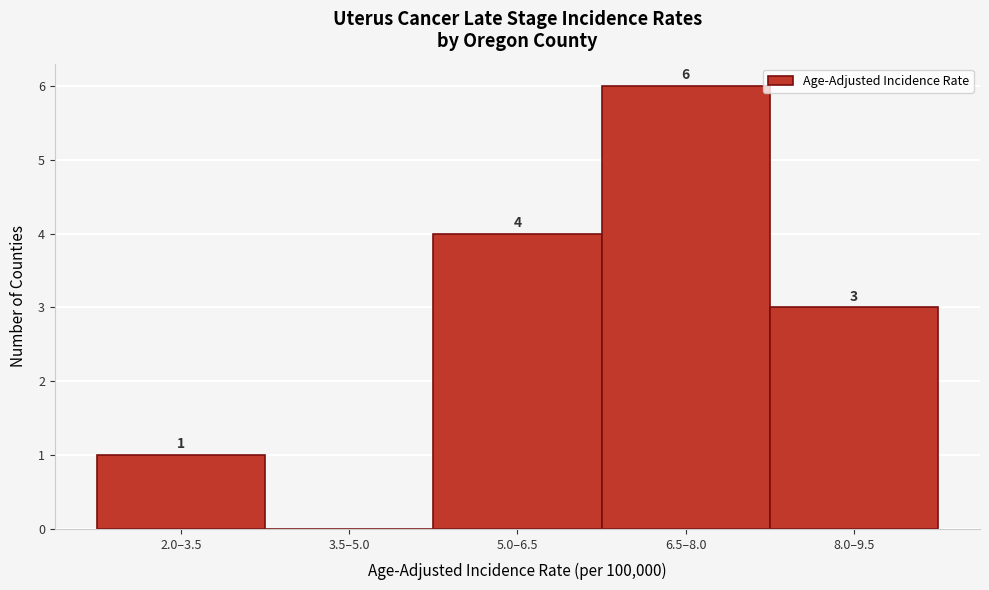

Reading left to right, what are all the values shown in this chart?

2.0–3.5=1	3.5–5.0=0	5.0–6.5=4	6.5–8.0=6	8.0–9.5=3